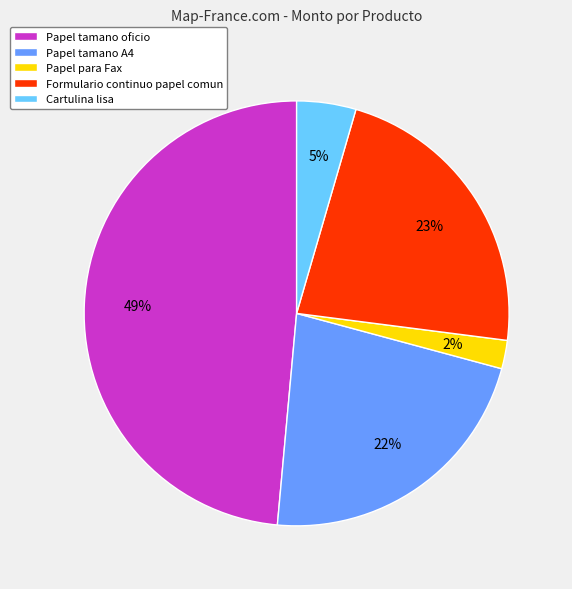

Approximately how many times larger is the value at Cartulina lisa compared to Formulario continuo papel comun?

0.2